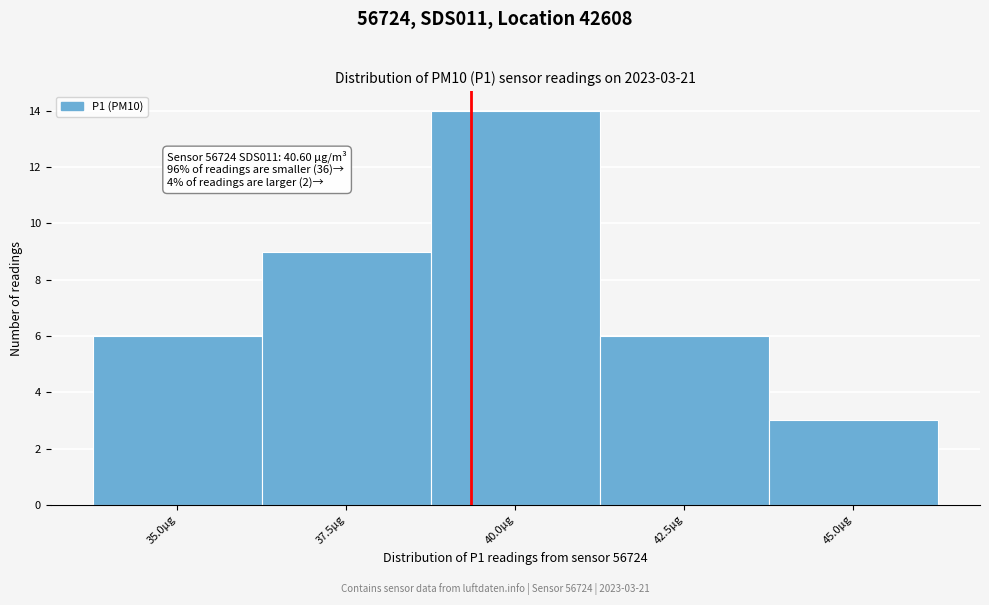

Reading right to left, extract all data points from this chart.

3	6	14	9	6